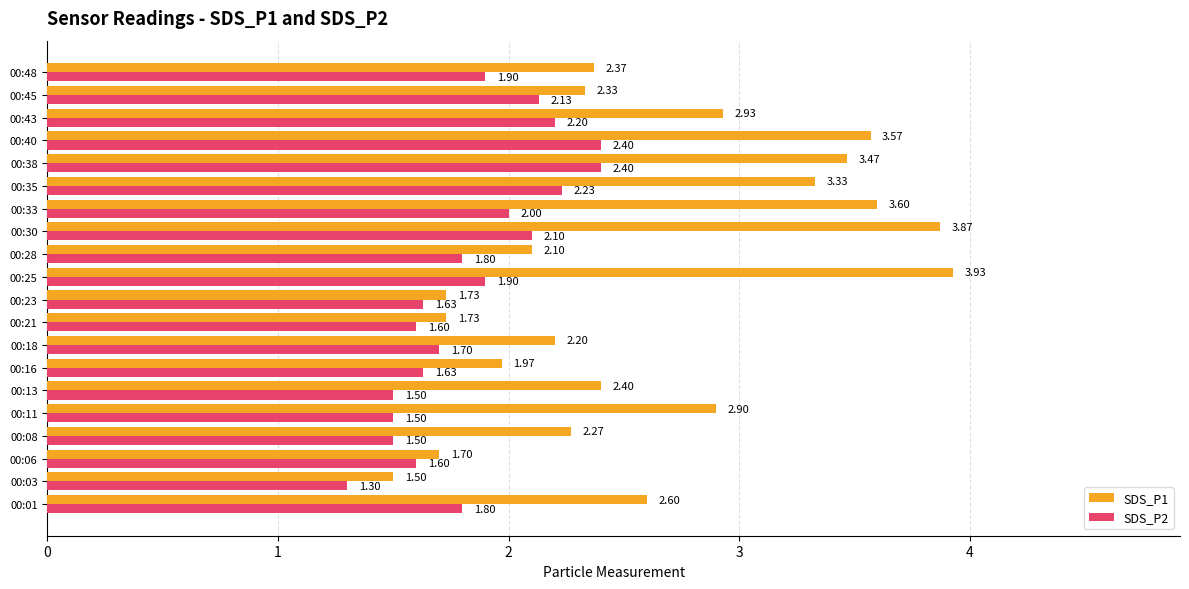

Which series changed the most between 00:40 and 00:45?

SDS_P1